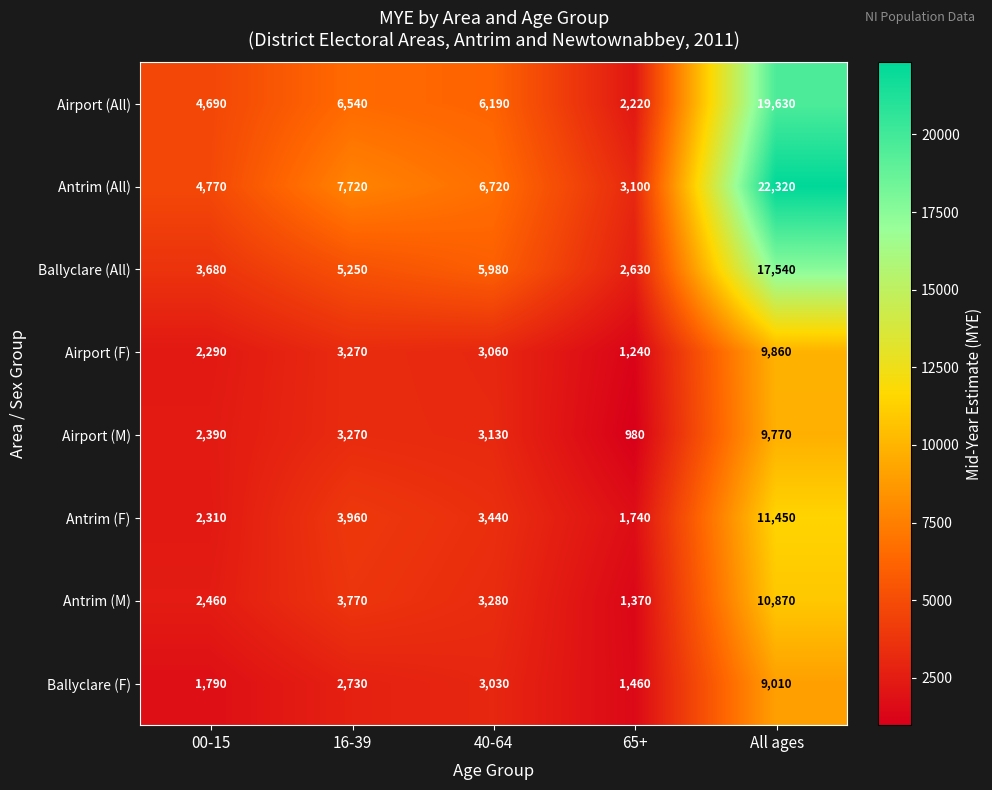

Which series has the widest spread of values?

Antrim (All)